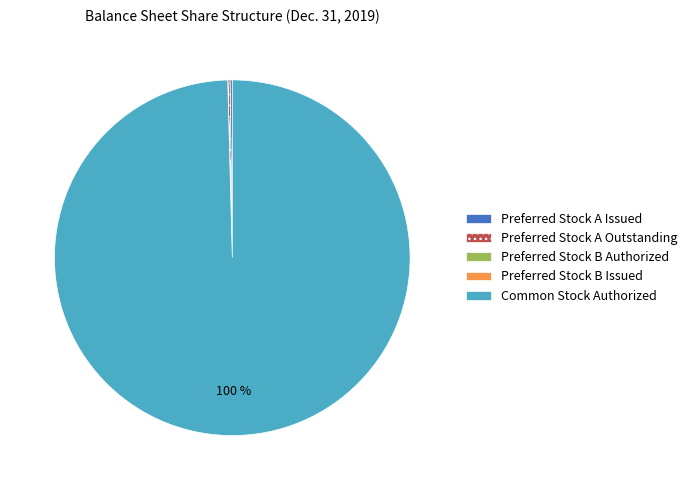

What percentage is the Common Stock Authorized slice, to the nearest percent?

100%